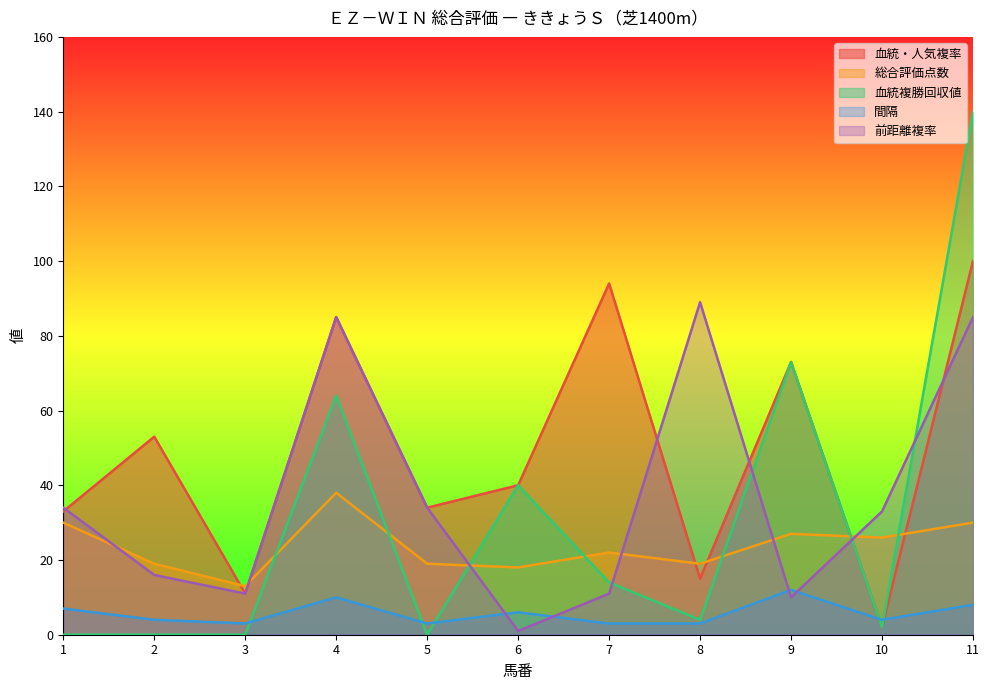

What are all the series names shown in the legend?

血統・人気複率, 総合評価点数, 血統複勝回収値, 間隔, 前距離複率